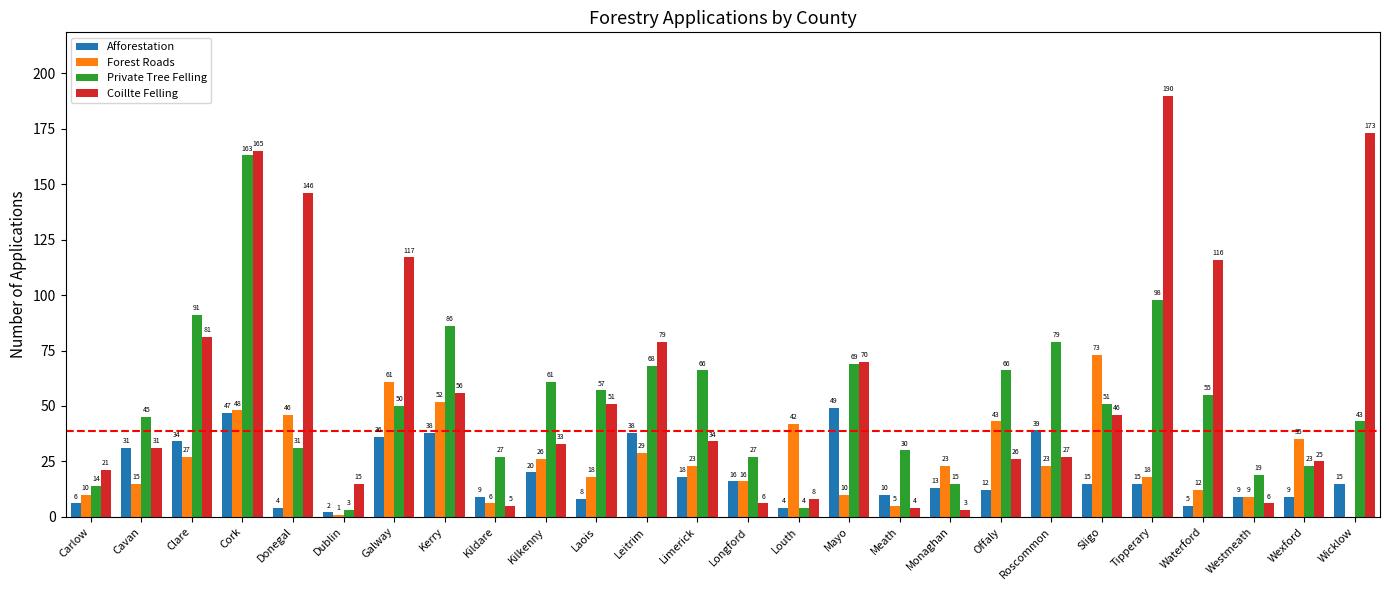

What is the greatest value displayed?

190